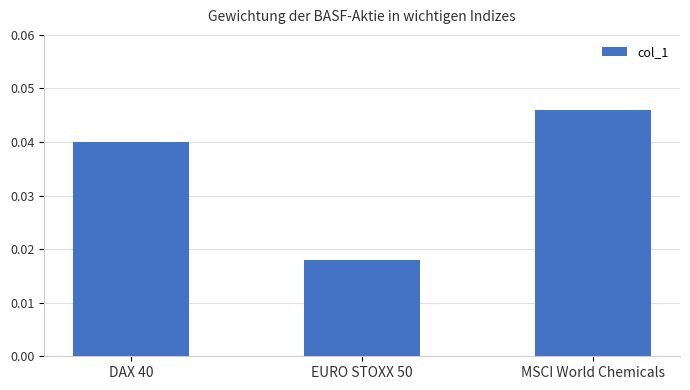

How many categories are shown in the chart?

3